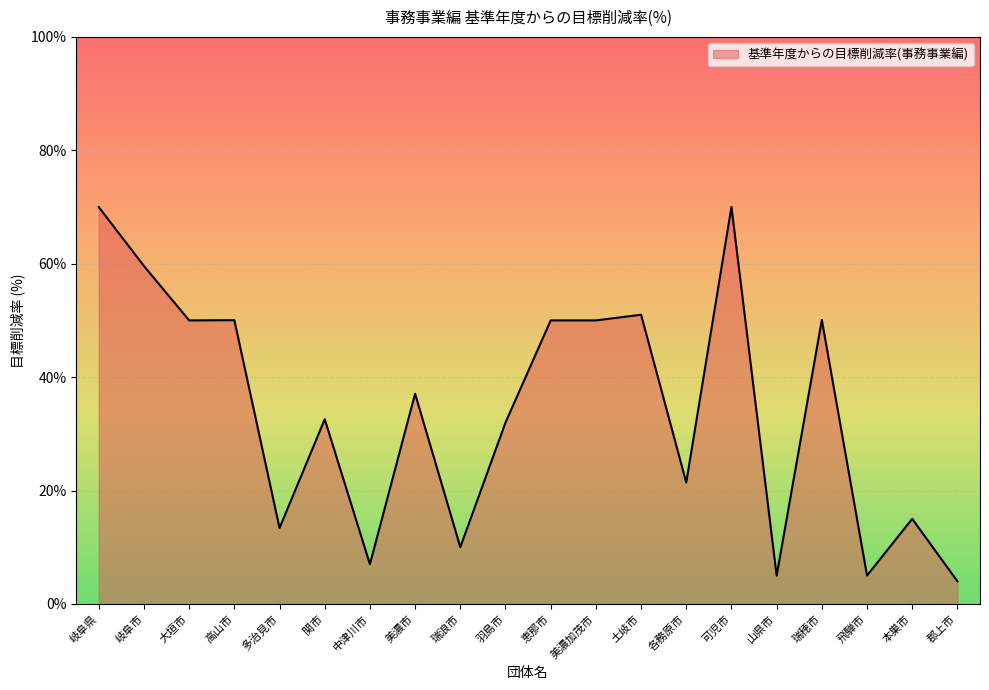

How many lines are shown in the chart?

1